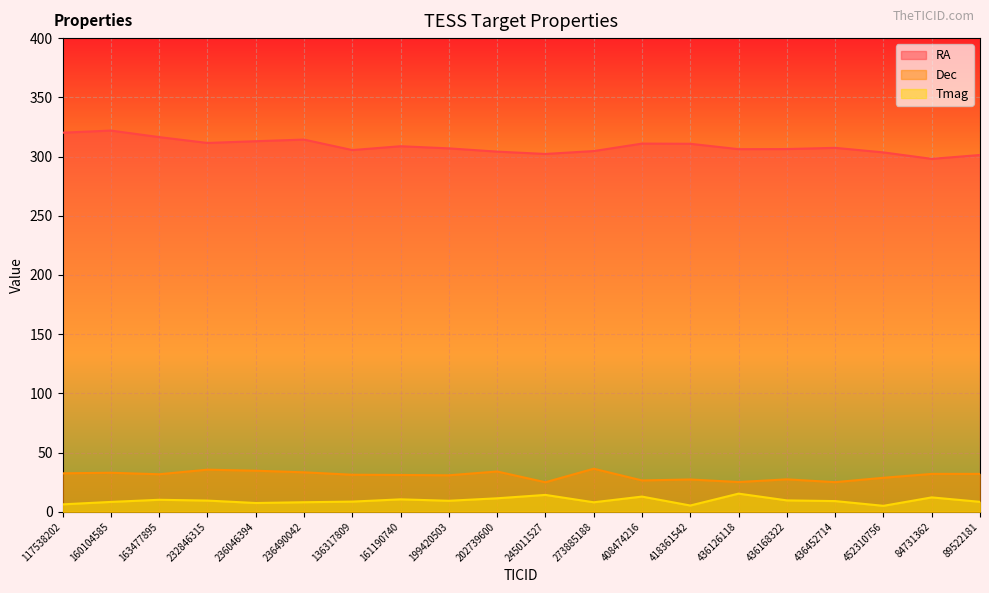

What is the average value of the RA series?

308.8